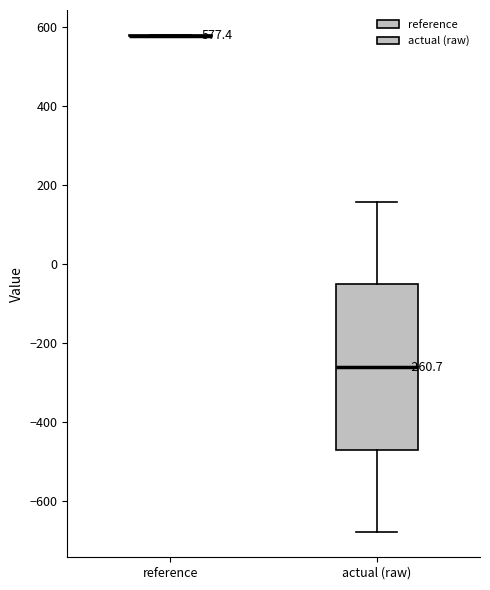

Comparing the boxes themselves (not the whiskers), which one is the tallest?

actual (raw)